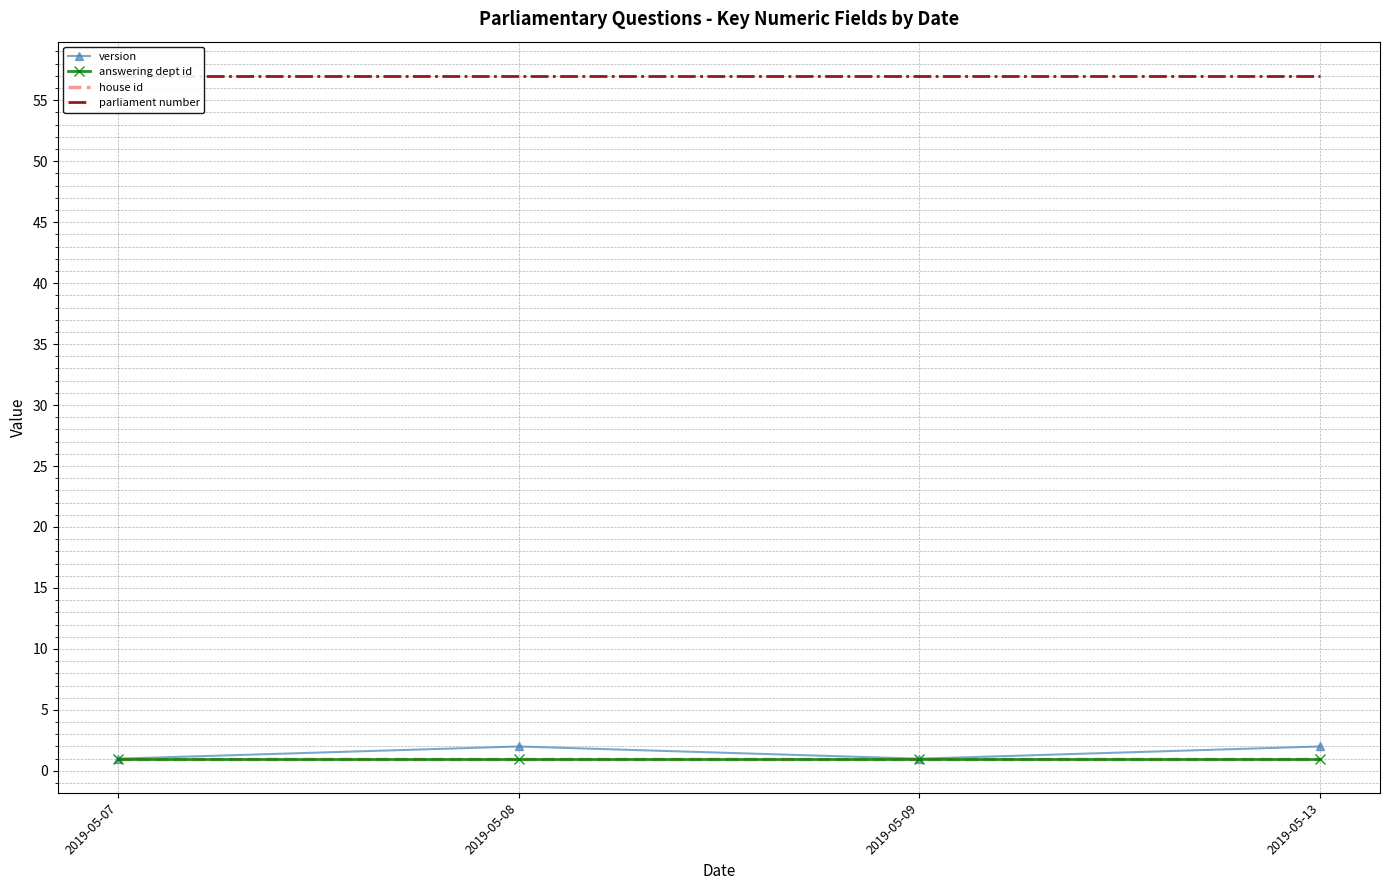

How many data points does each series have?

4